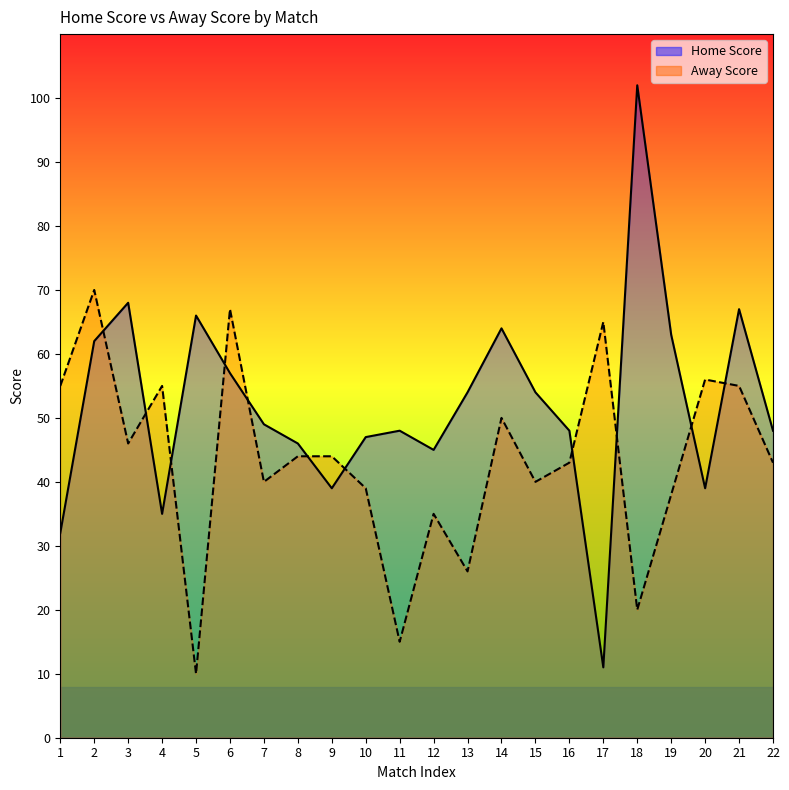

Is the value of Home Score line at 10 greater than the value of Away Score line at 17?

No